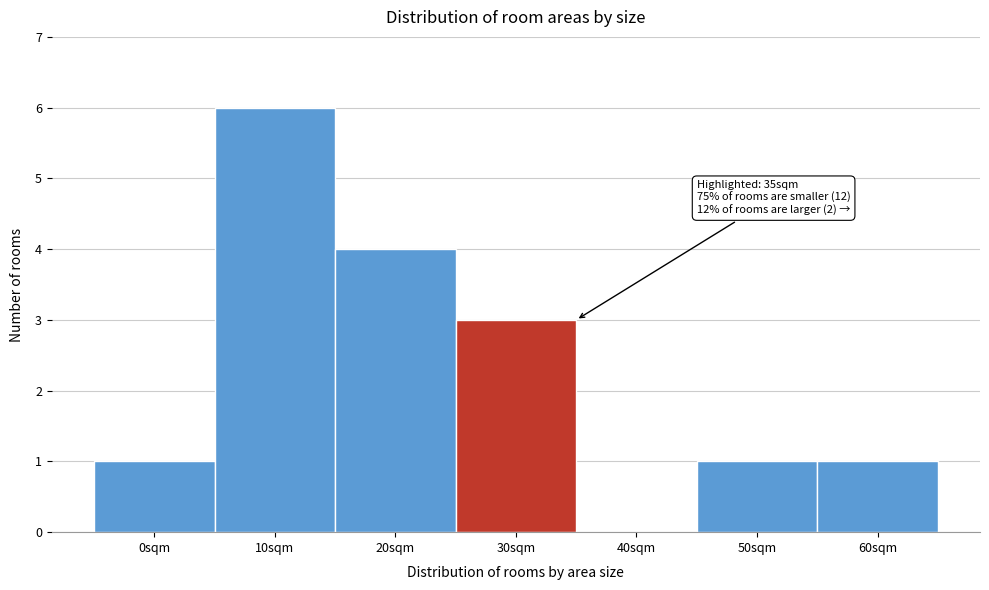

Reading left to right, what are all the values shown in this chart?

0sqm=1	10sqm=6	20sqm=4	30sqm=3	40sqm=0	50sqm=1	60sqm=1